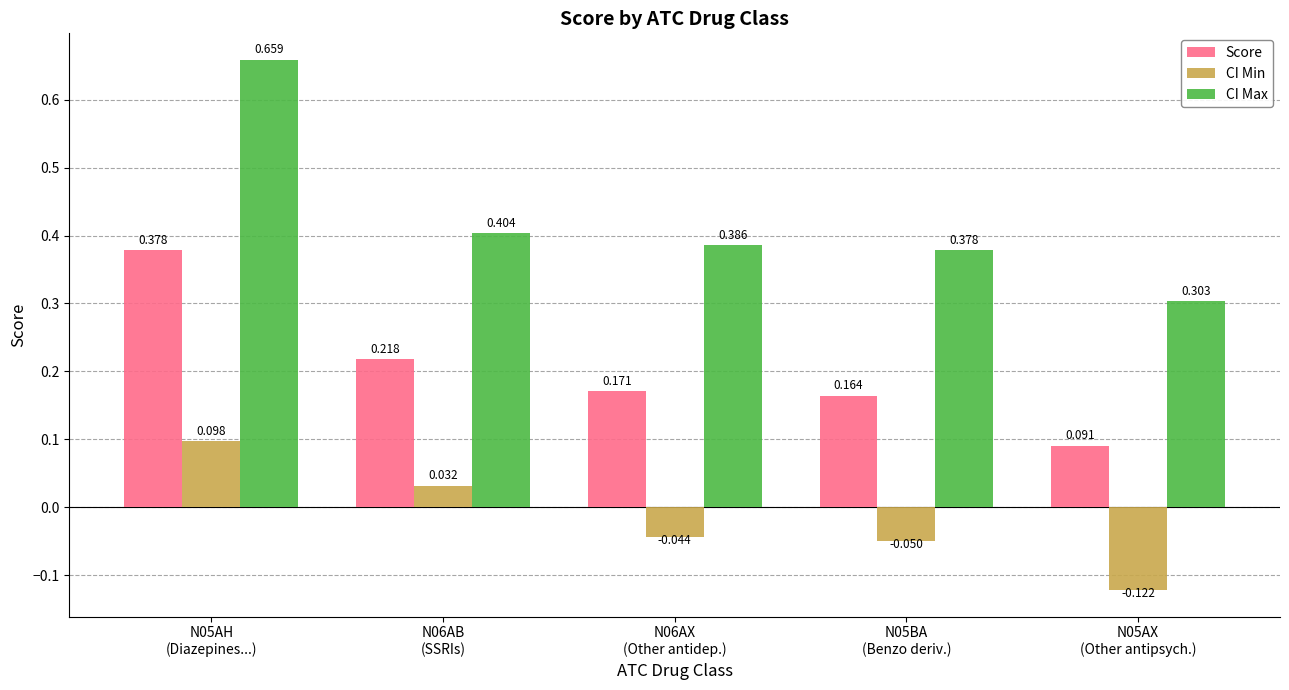

Which series has the largest total across all categories?

CI Max